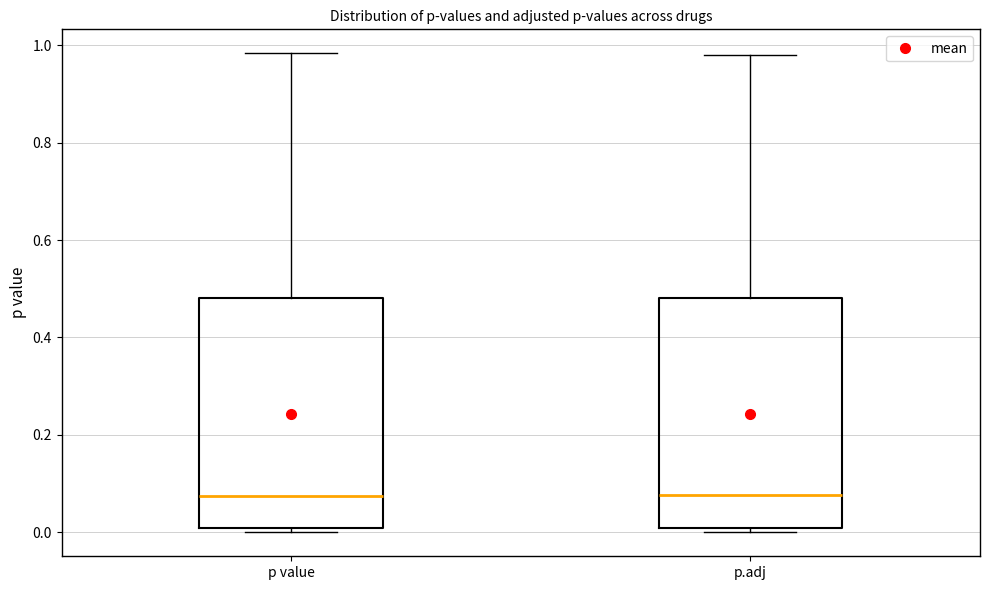

Reading left to right, read every box against the y-axis: the position of its median line, the range the box covers, and the ends of its whiskers. The values are not printed on the chart, so give them approximately, as read against the axis.

p value: median 0.08, box 0.00 to 0.48, whiskers 0.00 (just below the box's lower edge) to 0.98
p.adj: median 0.08, box 0.00 to 0.48, whiskers 0.00 (just below the box's lower edge) to 0.98